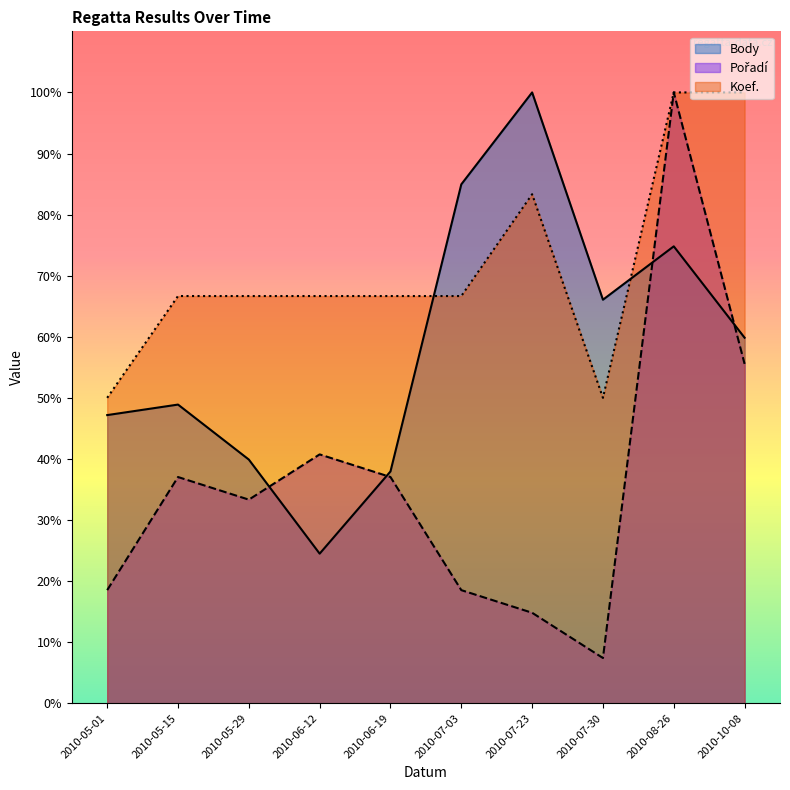

At which label does Body first exceed 59?

2010-07-03